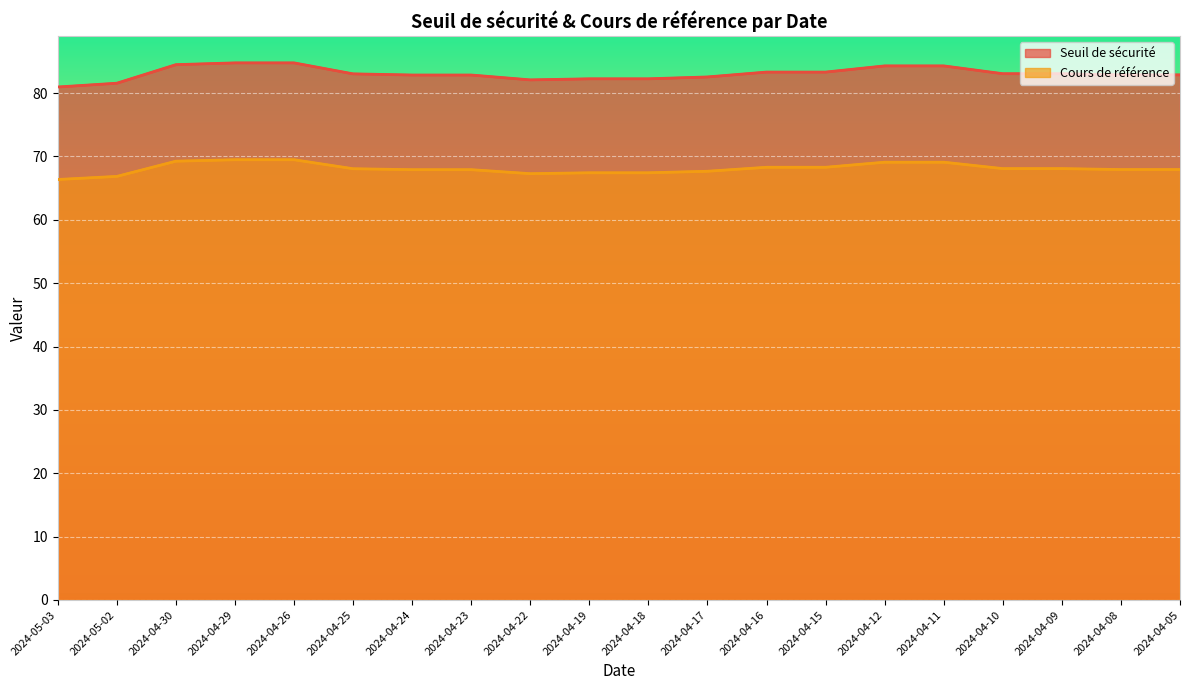

What is the average value of the Seuil de sécurité series?

83.1